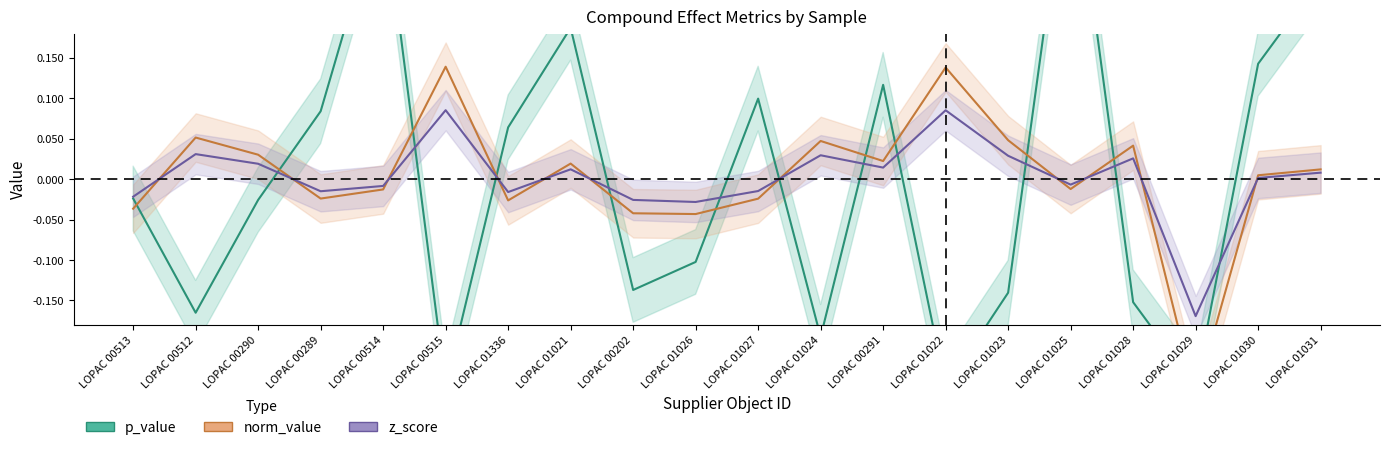

What is the highest value of the z_score series?

0.1